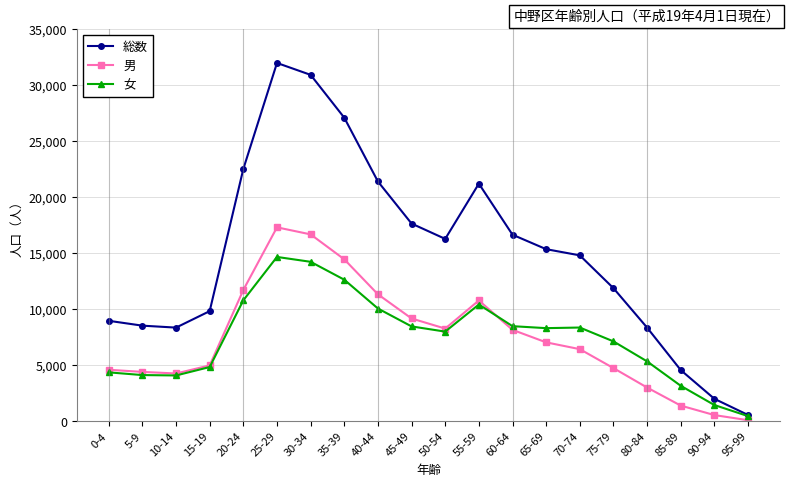

What position from the left is 85-89?

18